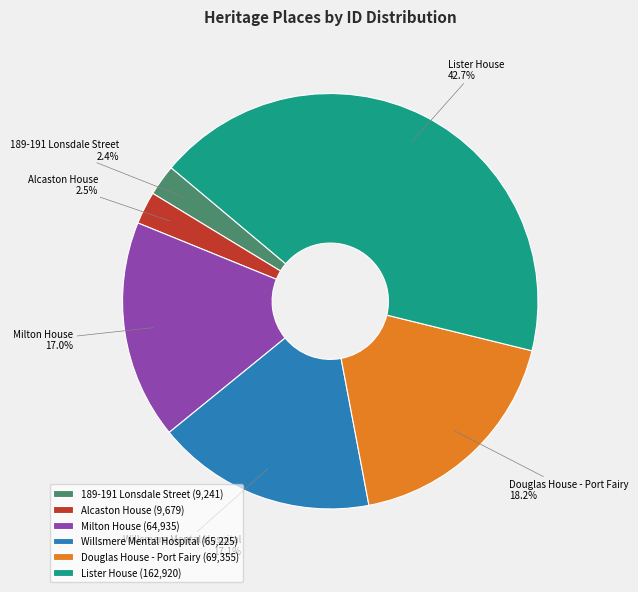

To the nearest percent, what is the average slice percentage?

17%